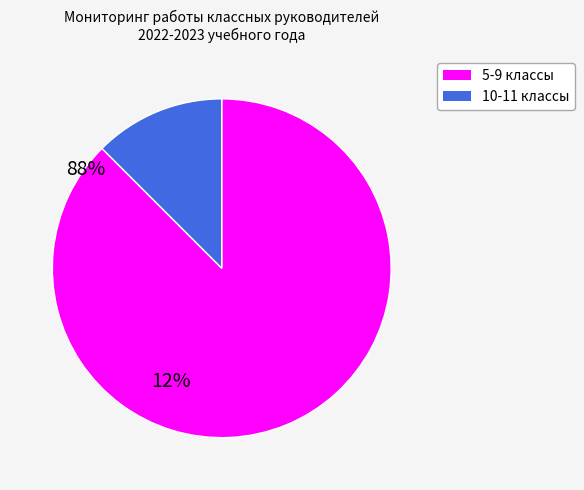

Is there any slice that represents more than half of the pie?

Yes